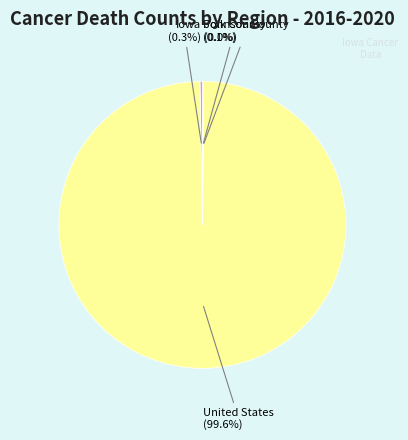

Does any single category account for the majority?

Yes